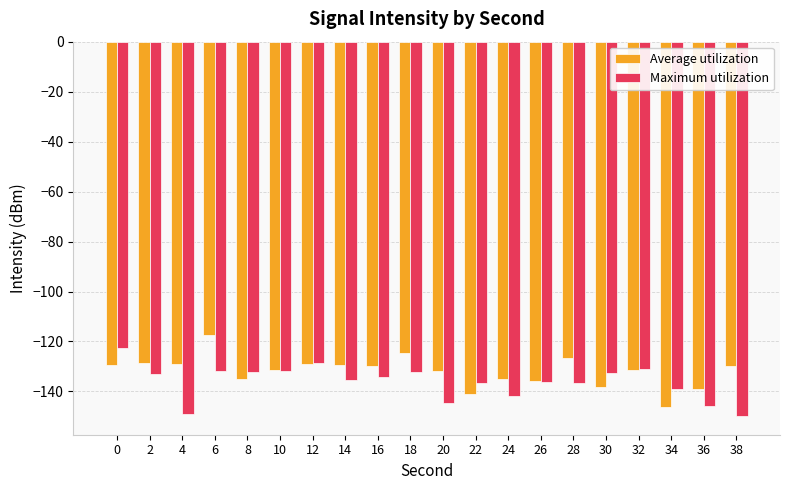

Rank the series at 4 from highest to lowest value.

Average utilization, Maximum utilization